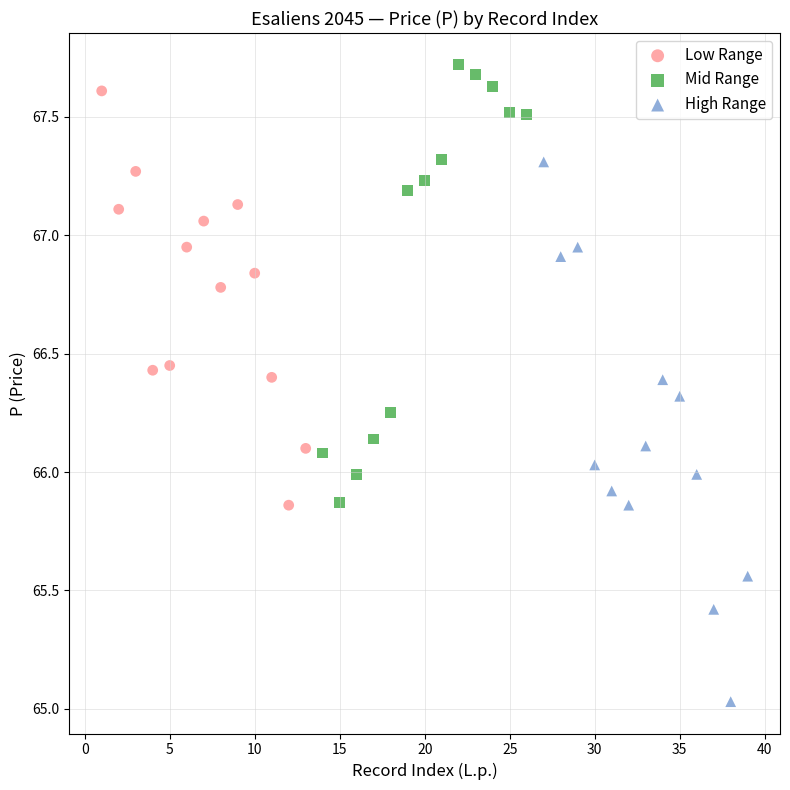

What are all the series names shown in the legend?

Low Range, Mid Range, High Range